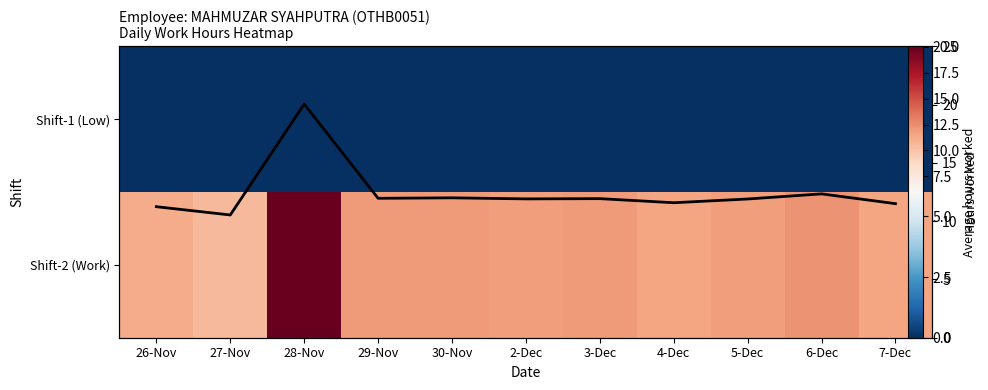

List the labels in order of Shift-2 (Work) value, largest first.

28-Nov, 6-Dec, 30-Nov, 29-Nov, 3-Dec, 2-Dec, 5-Dec, 4-Dec, 7-Dec, 26-Nov, 27-Nov